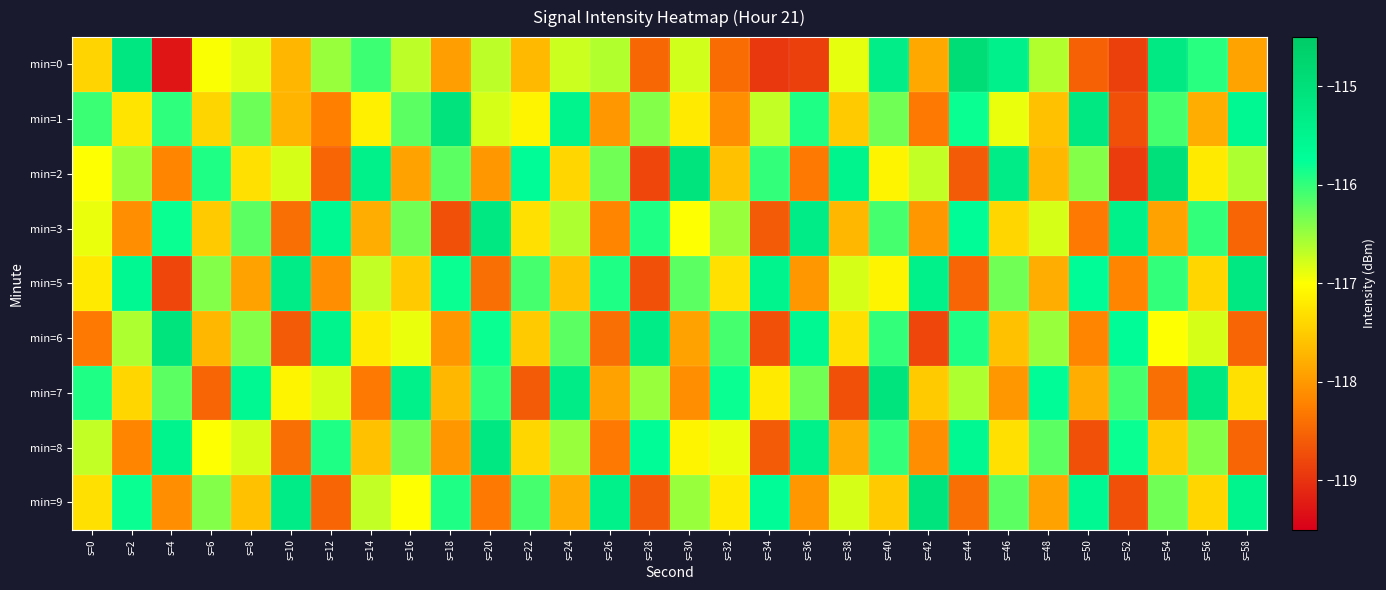

What is the spread (max minus min) of values at s=36?

3.6